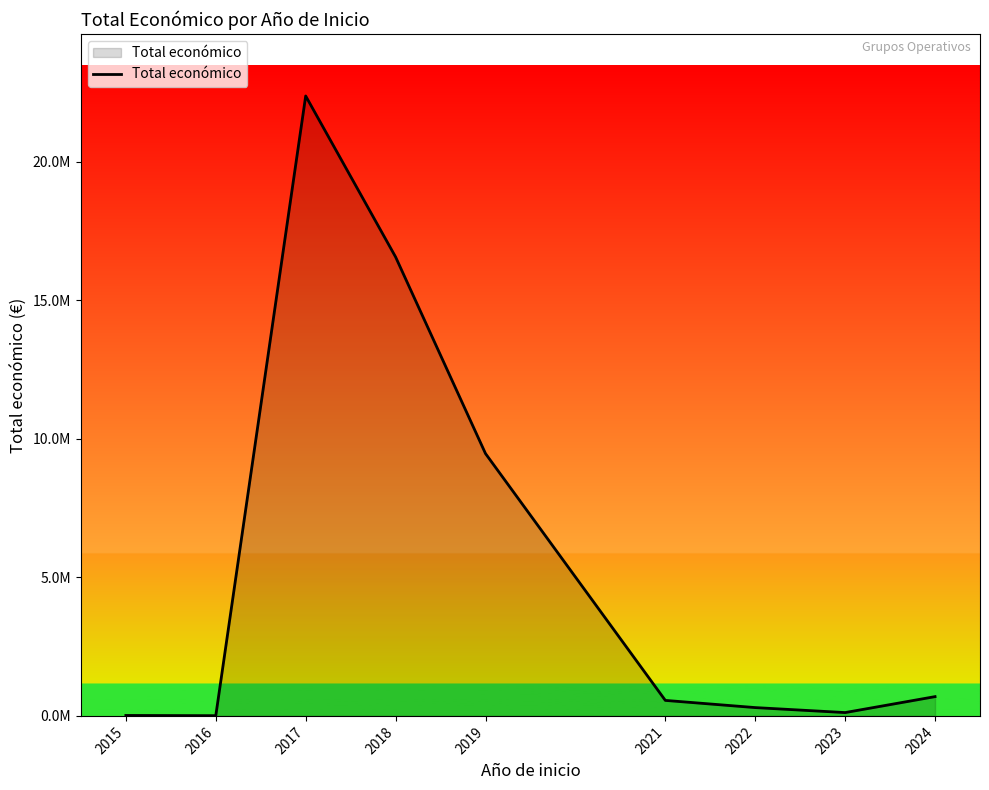

What is the average value?

5565960